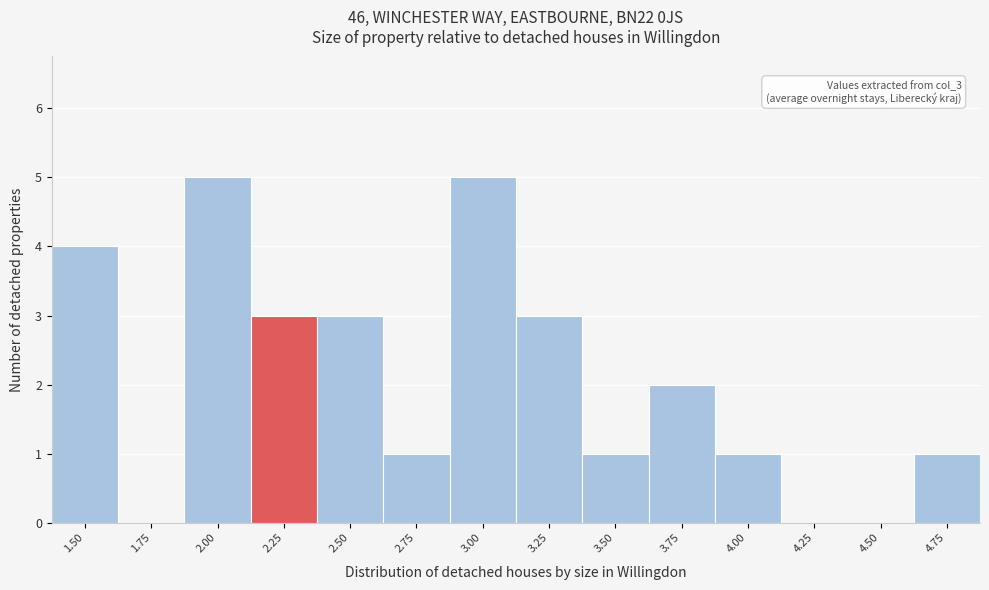

Reading left to right, extract all data points from this chart.

1.50=4	1.75=0	2.00=5	2.25=3	2.50=3	2.75=1	3.00=5	3.25=3	3.50=1	3.75=2	4.00=1	4.25=0	4.50=0	4.75=1